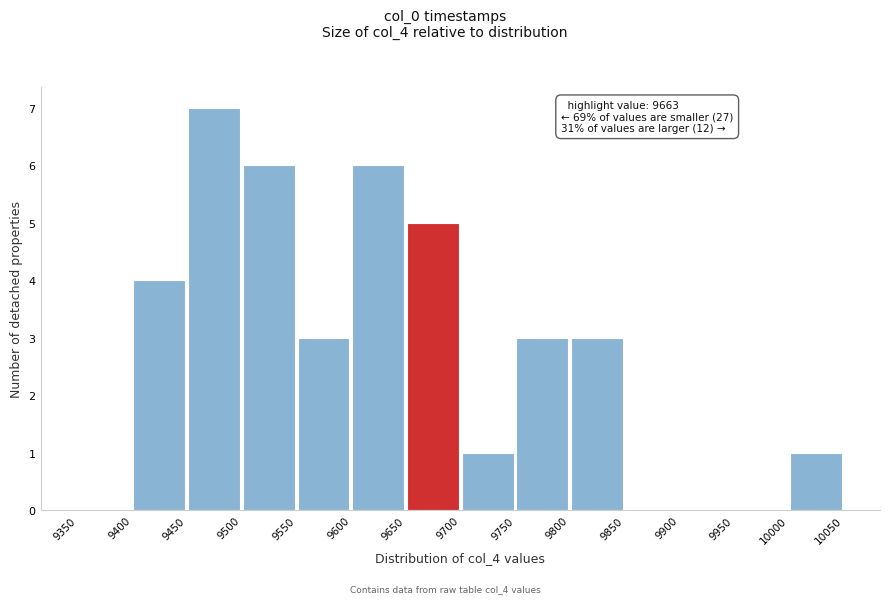

Over which range of the x-axis is the bar tallest?

9450 to 9500